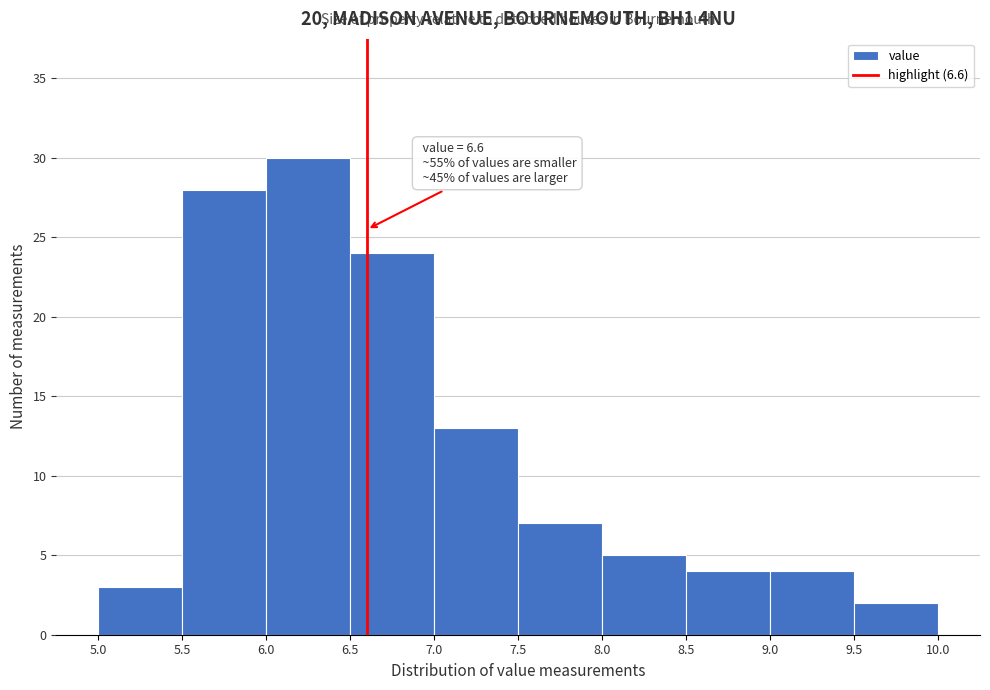

Which range on the x-axis has the tallest bar?

6.0 to 6.5